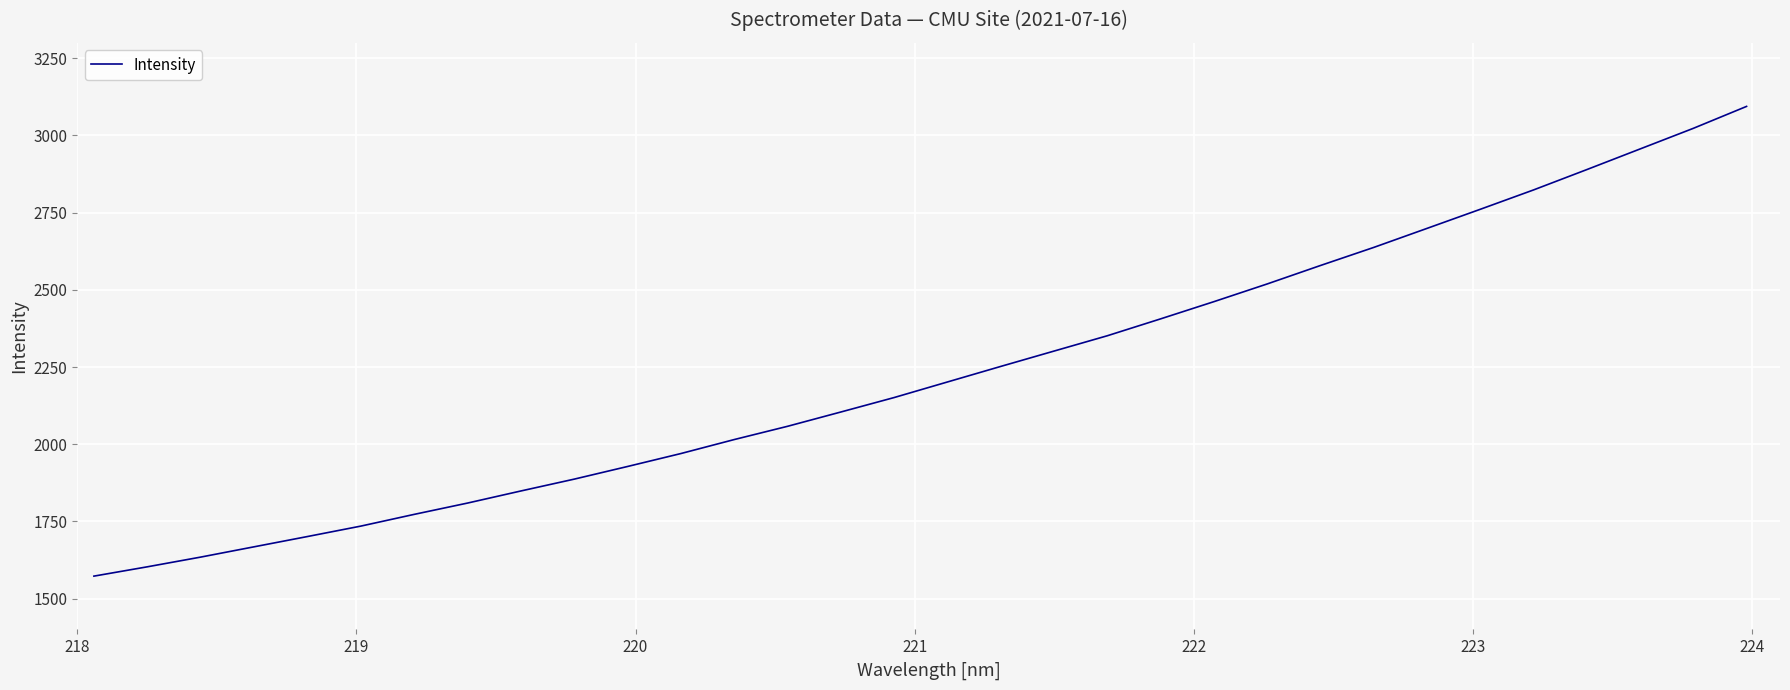

Does the chart display data point markers on the line(s)?

No